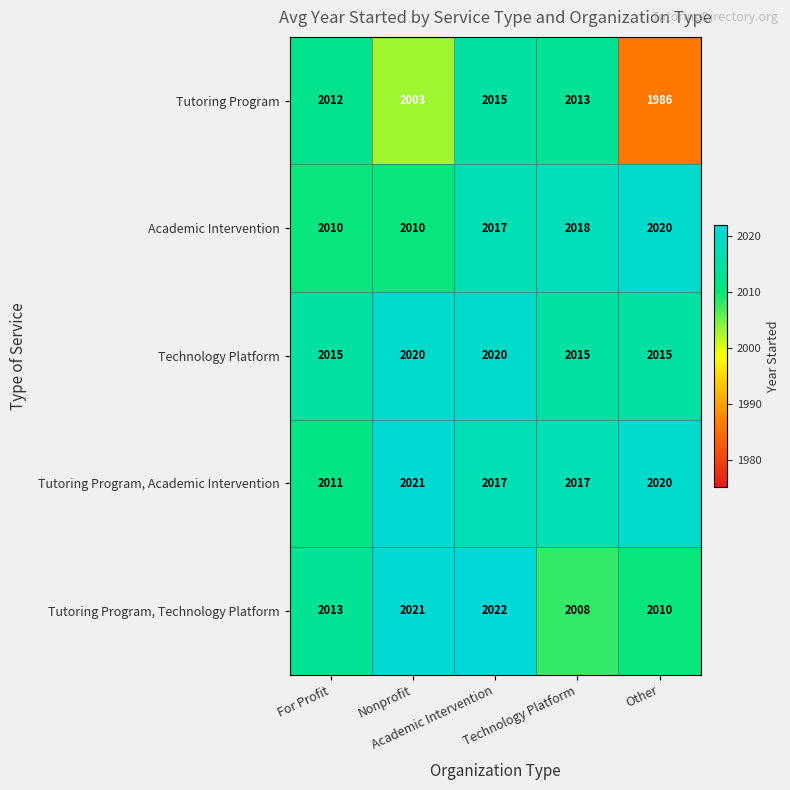

What is the greatest value displayed?

2022